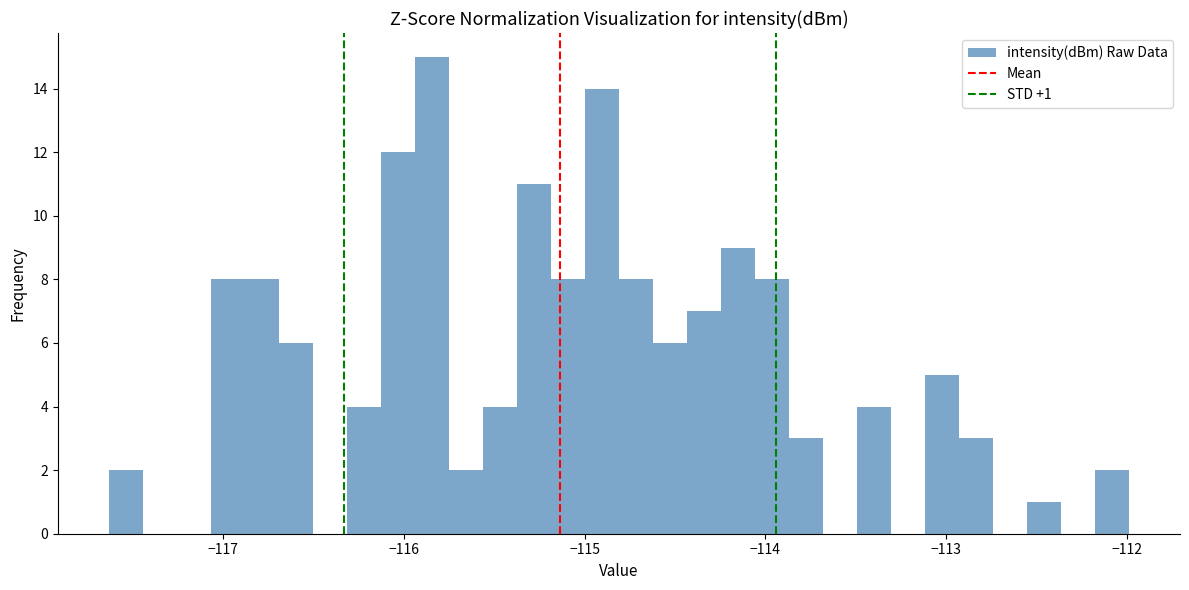

Read against the x-axis, roughly where is the centre of the tallest bar?

-115.8